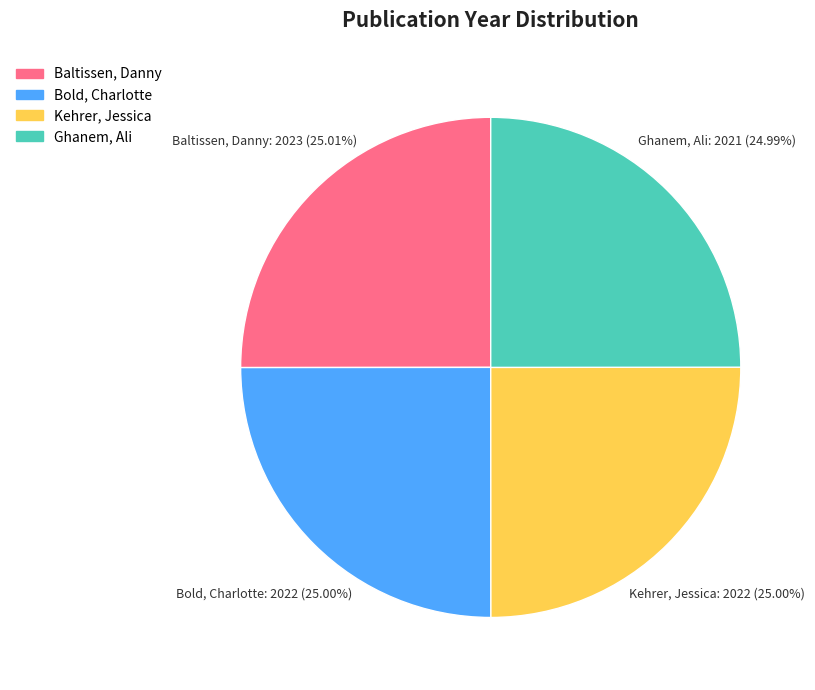

To the nearest percent, what is the average slice percentage?

25%